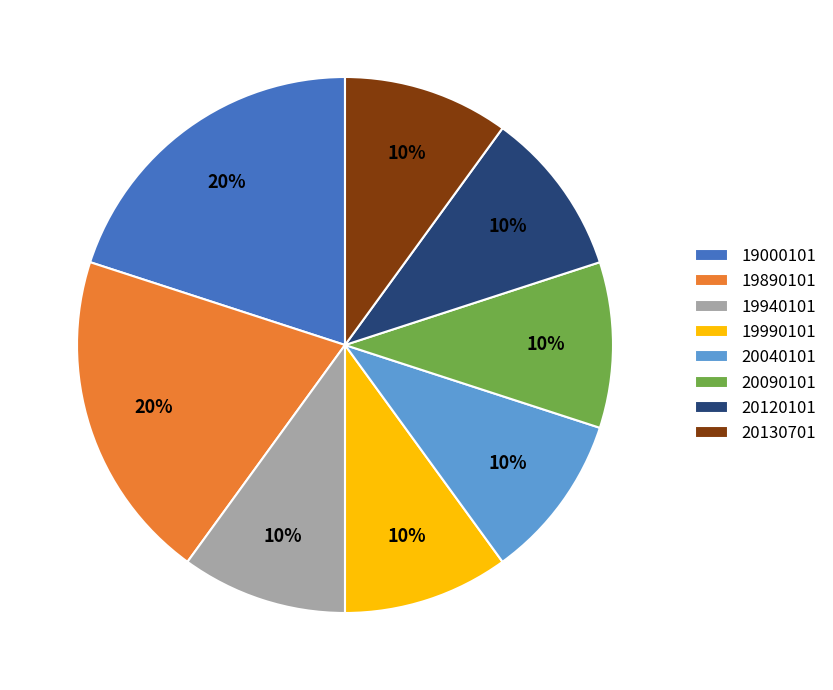

To the nearest percent, what is the combined percentage of 20040101 and 19940101?

20%